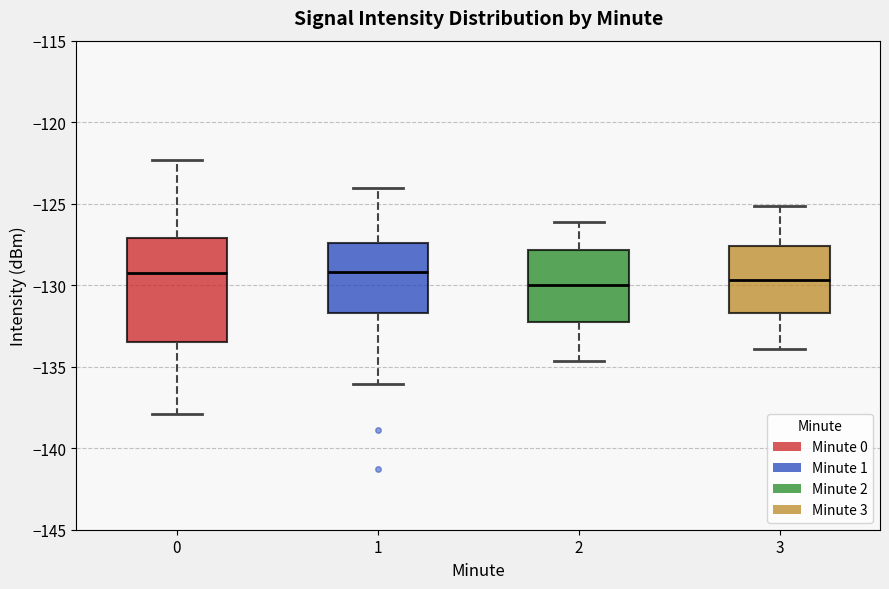

Which box is the tallest, from its lower edge to its upper edge?

0